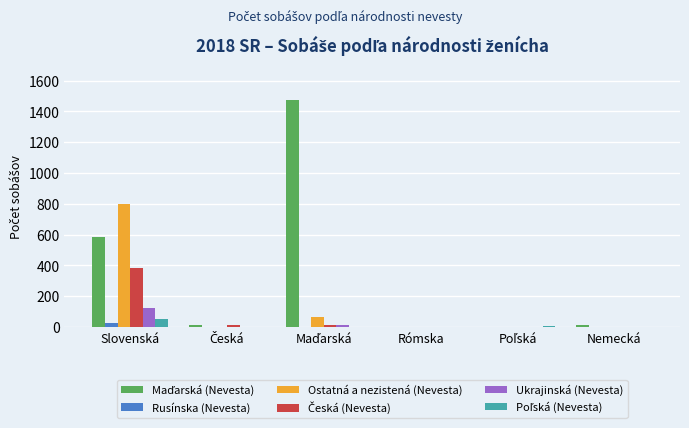

What is the sum of all Ukrajinská (Nevesta) values?

133